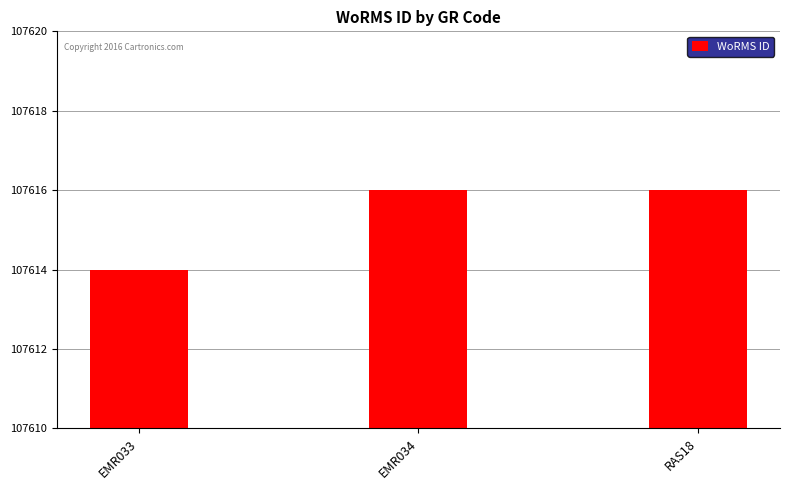

How many data points does each series have?

3